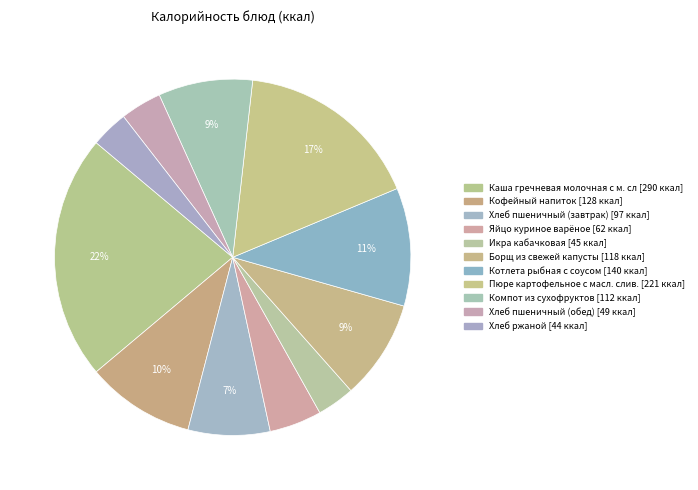

Rank the categories by value from highest to lowest.

Каша гречневая молочная с м. сл, Пюре картофельное с масл. слив., Котлета рыбная с соусом, Кофейный напиток, Борщ из свежей капусты, Компот из сухофруктов, Хлеб пшеничный (завтрак), Яйцо куриное варёное, Хлеб пшеничный (обед), Икра кабачковая, Хлеб ржаной